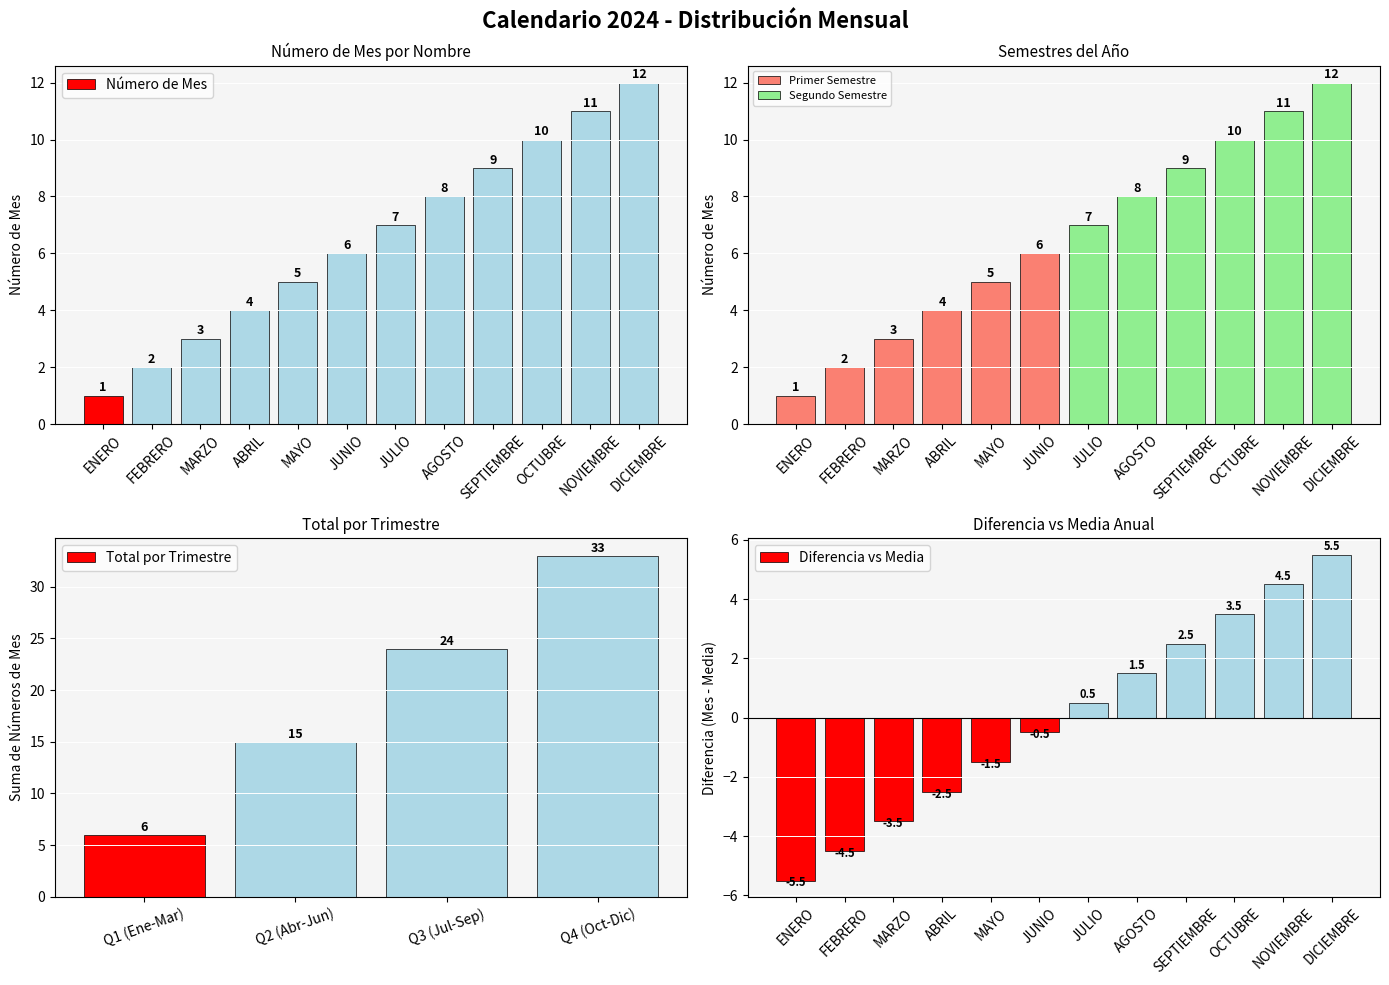

How many values exceed 7?

5